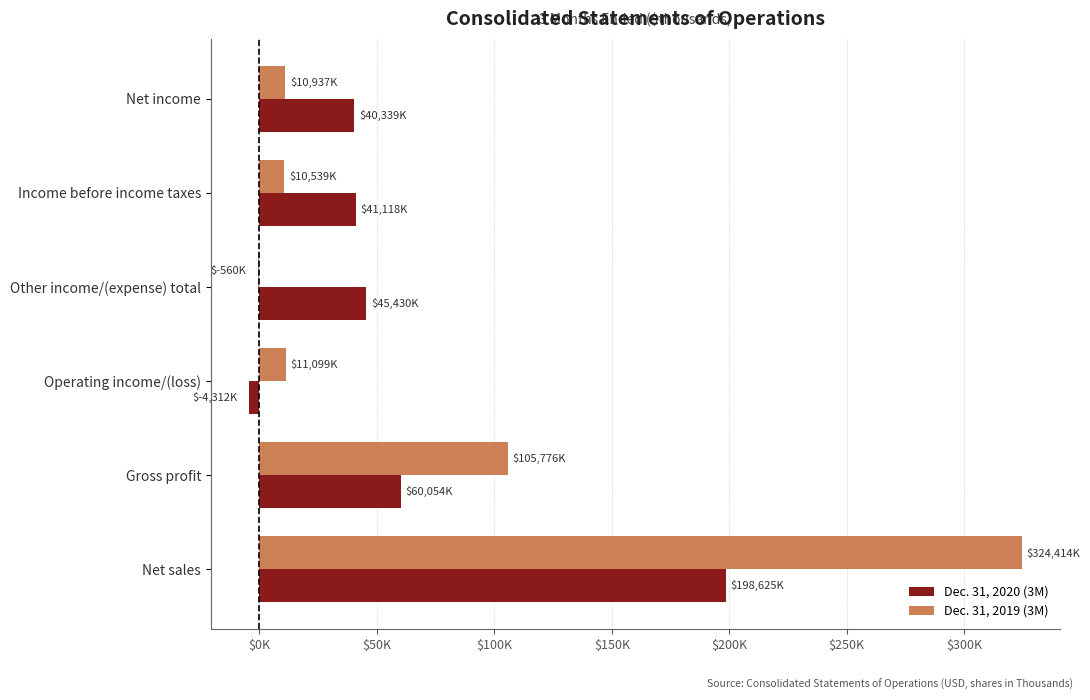

At which label is Dec. 31, 2019 (3M) closest to 161927?

Gross profit